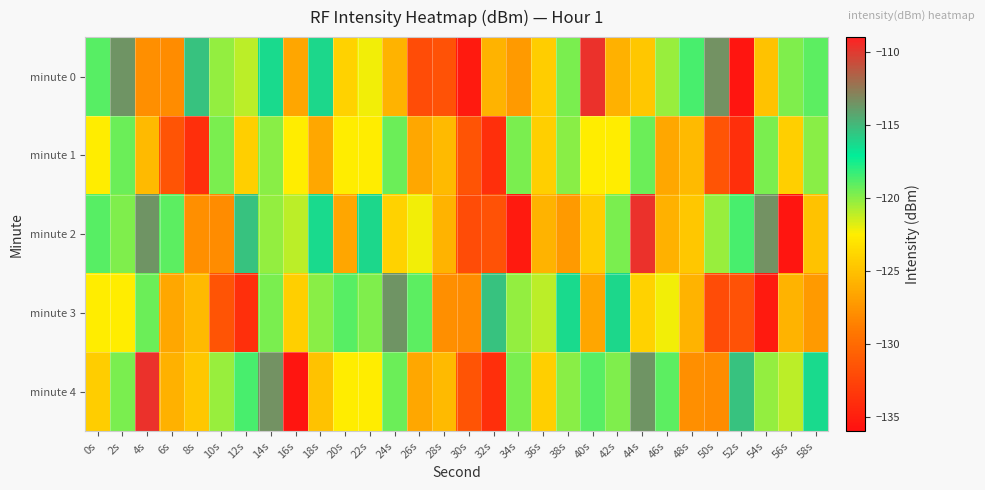

Which series has the largest range (max minus min)?

minute 0